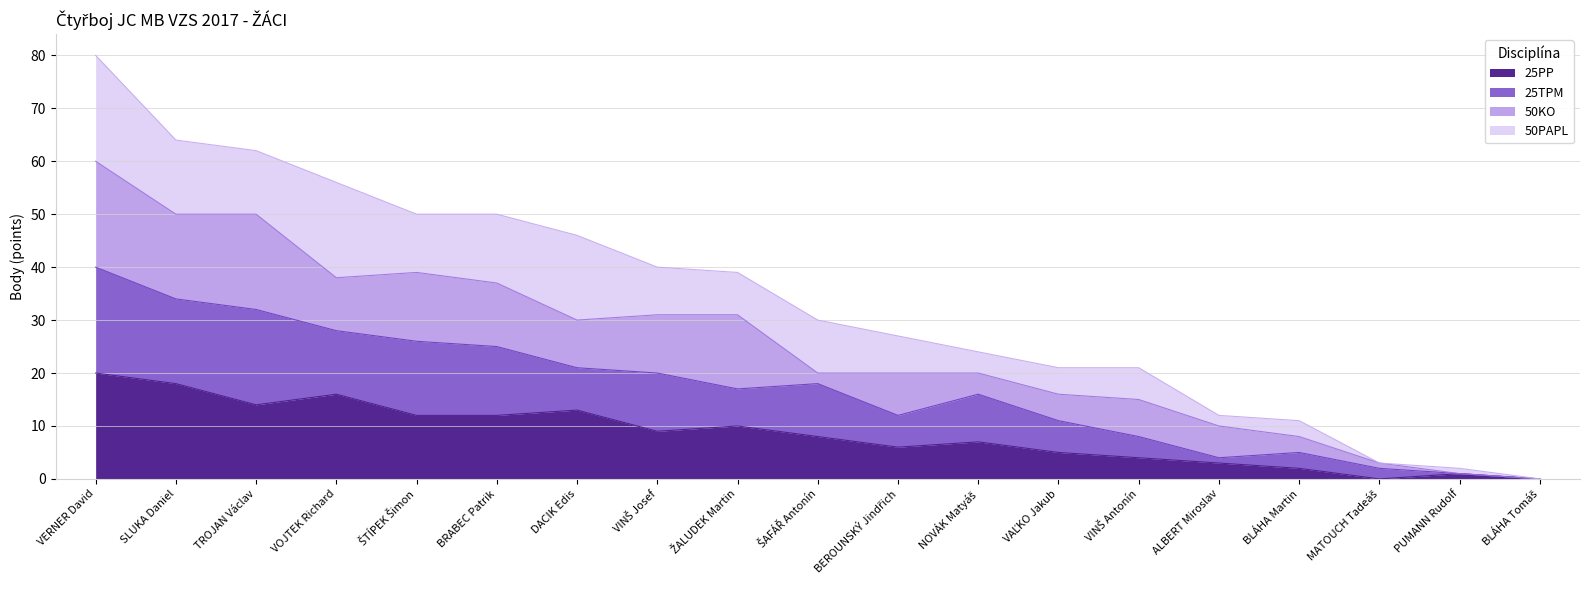

True or false: 25TPM has a value of 20 at BEROUNSKÝ Jindřich.

False